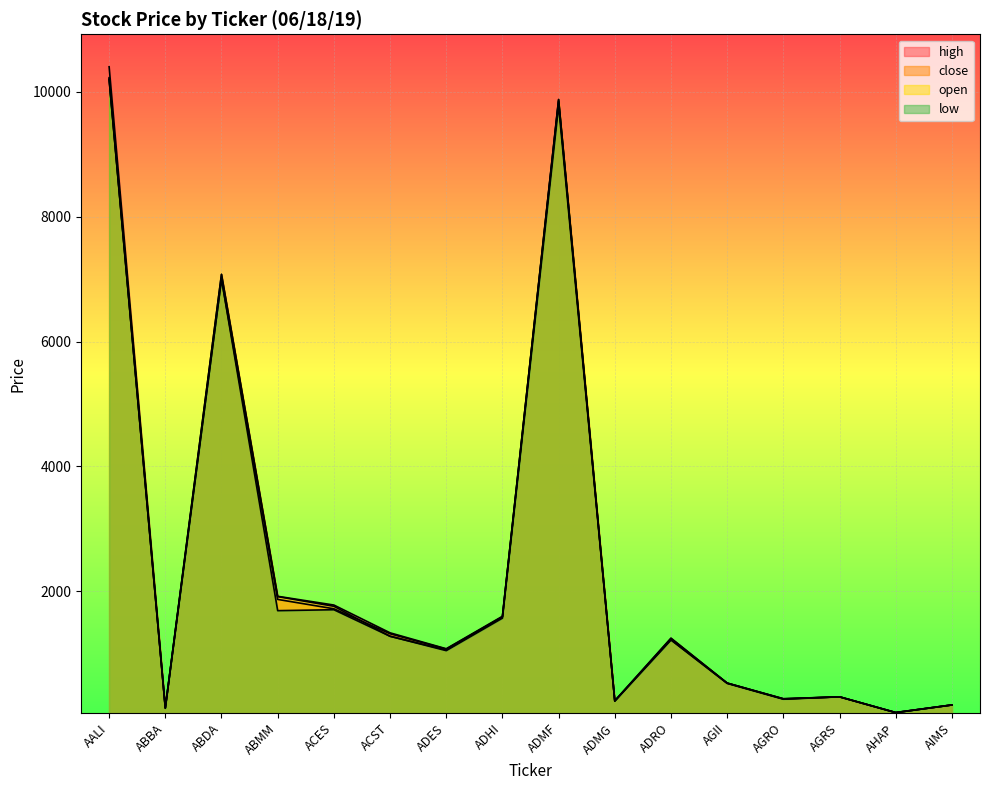

True or false: open and low intersect in this chart.

False